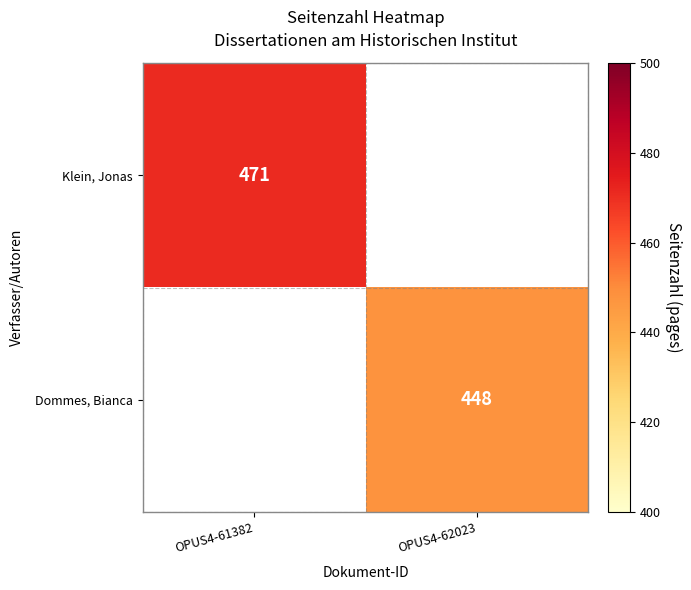

The Klein, Jonas series shows 618 at OPUS4-61382. True or false?

False